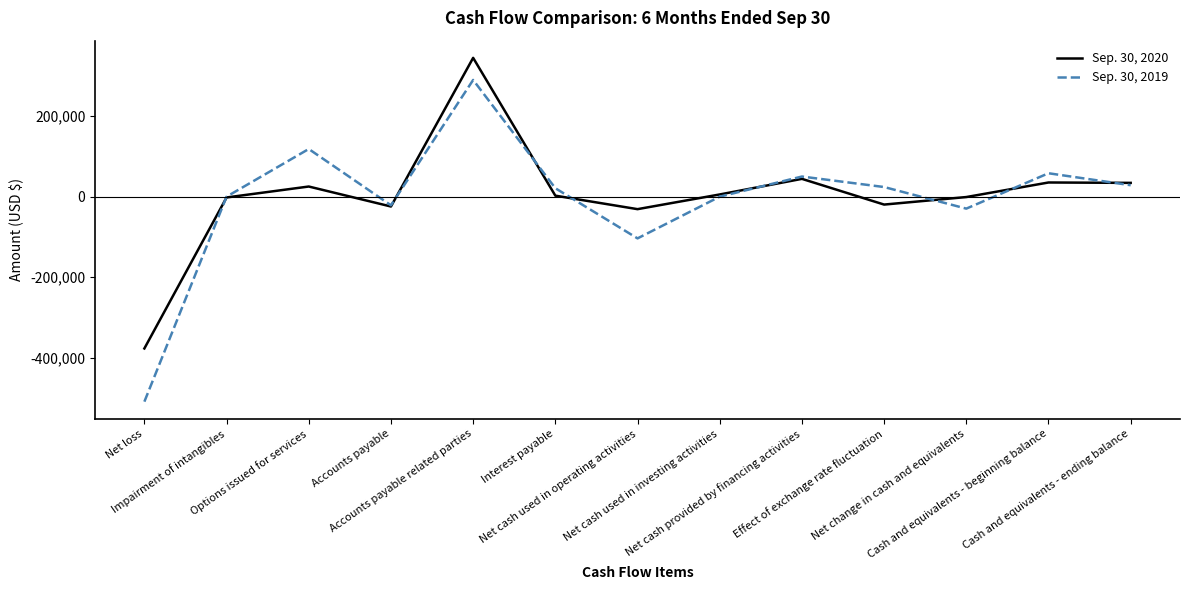

What is the maximum value shown in the chart?

344779